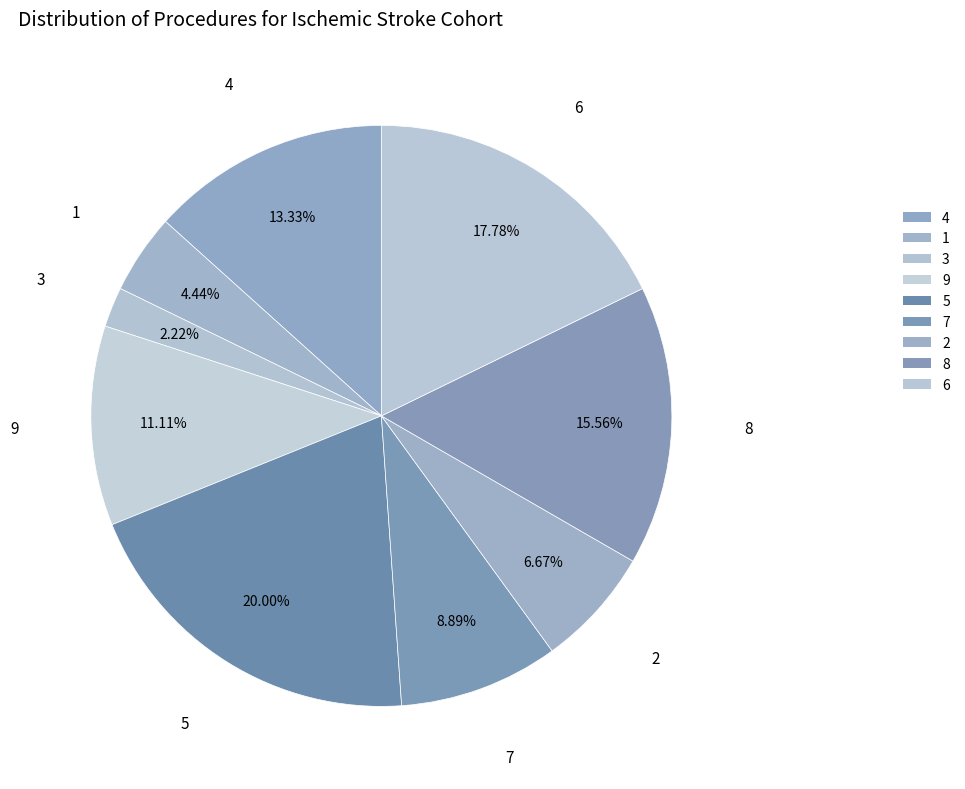

True or false: 3 accounts for 1% of the total.

False